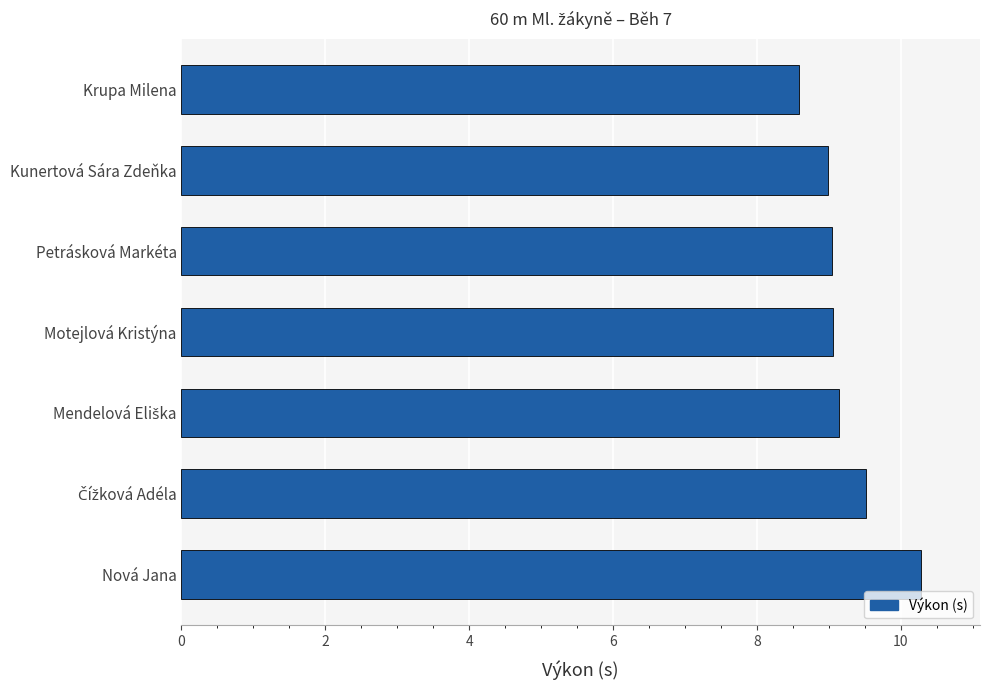

The value at Motejlová Kristýna is 5.2. True or false?

False